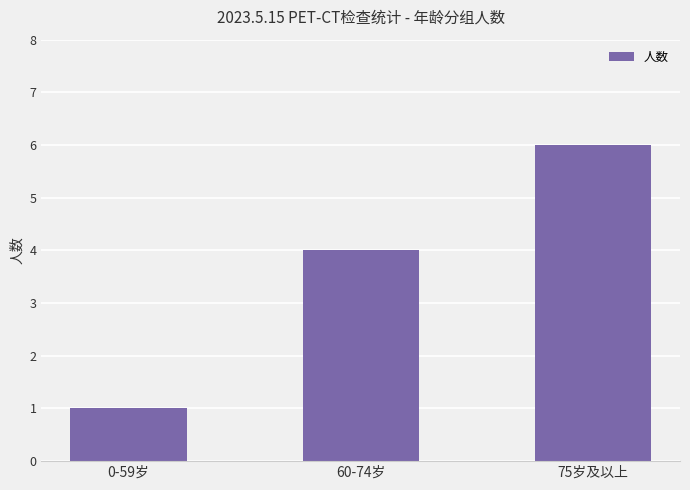

Which has a higher value, 0-59岁 or 75岁及以上?

75岁及以上